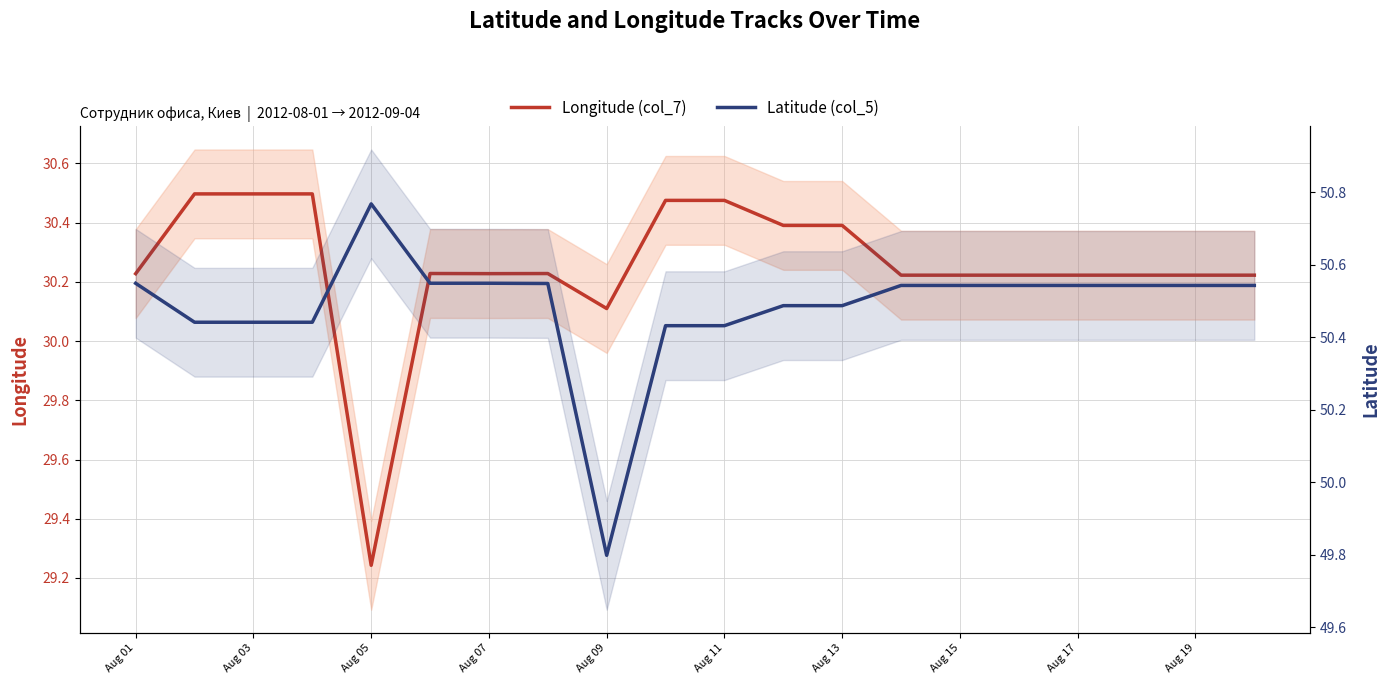

True or false: Longitude (col_7) and Latitude (col_5) intersect in this chart.

False